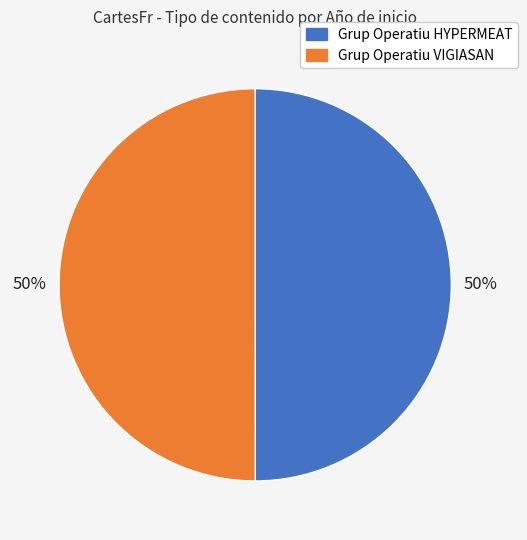

Do Grup Operatiu HYPERMEAT and Grup Operatiu VIGIASAN together represent more than half of the pie?

Yes